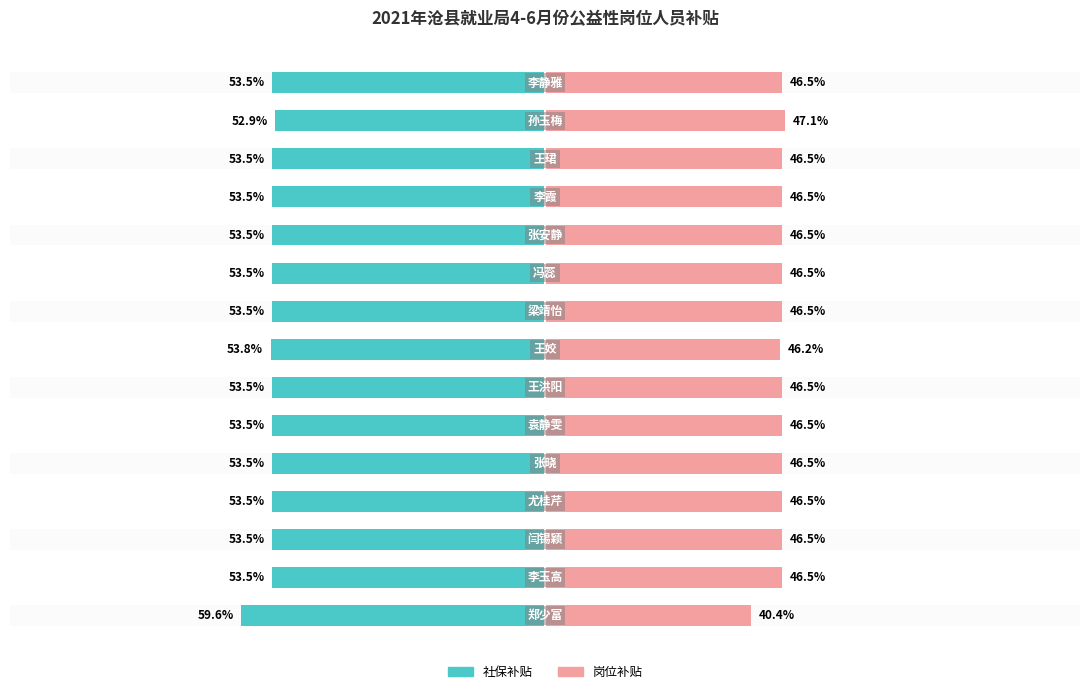

Reading left to right, extract all data points from this chart.

社保补贴: -59.6	-53.5	-53.5	-53.5	-53.5	-53.5	-53.5	-53.8	-53.5	-53.5	-53.5	-53.5	-53.5	-52.9	-53.5
岗位补贴: 40.4	46.5	46.5	46.5	46.5	46.5	46.5	46.2	46.5	46.5	46.5	46.5	46.5	47.1	46.5